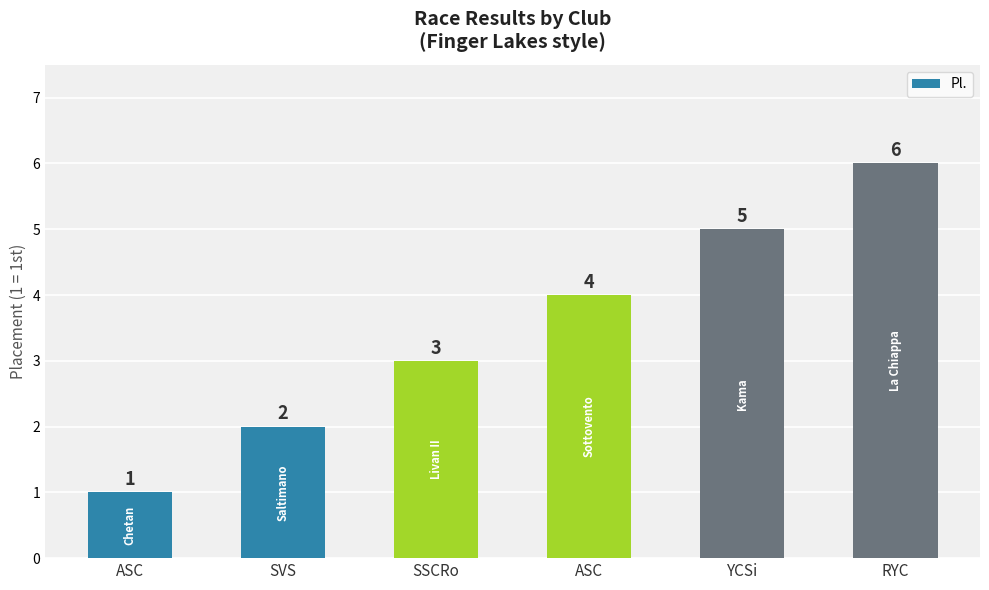

Reading right to left, extract all data points from this chart.

6	5	4	3	2	1